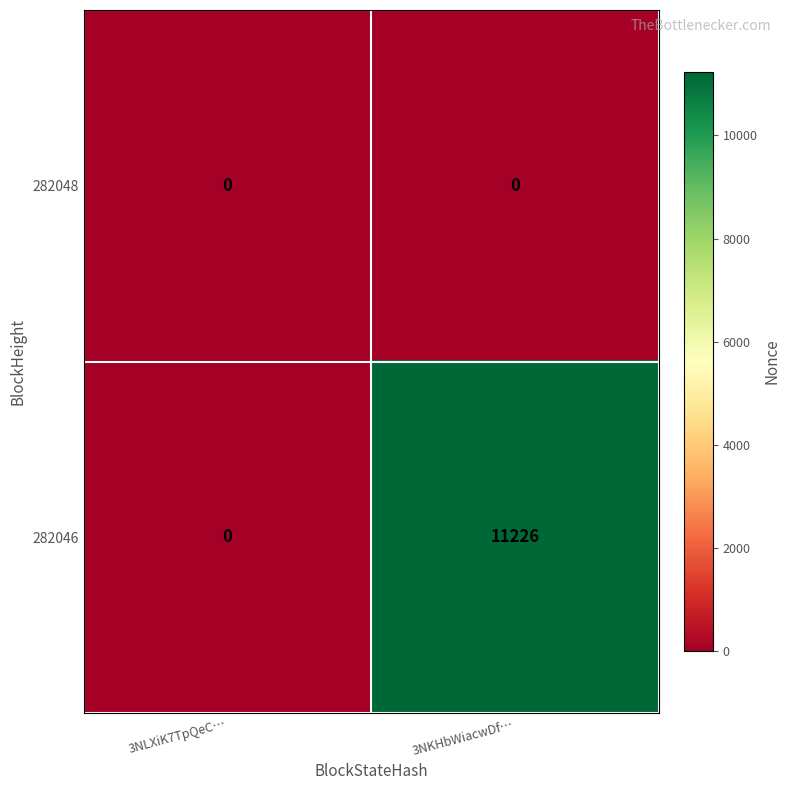

Where is 282046 nearest to the value 5613?

3NLXiK7TpQeC…